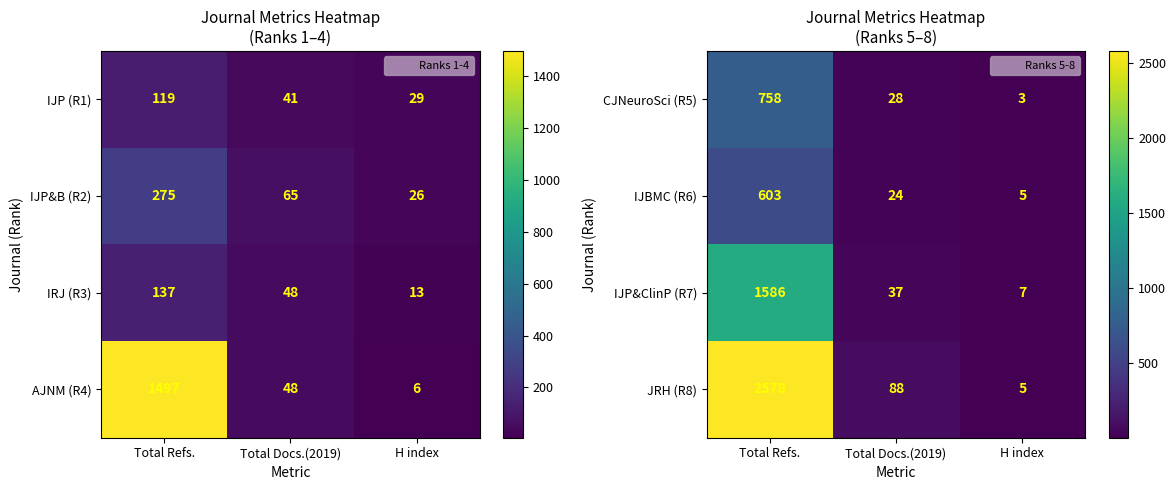

How many data points in IJBMC (R6) are above 24?

1